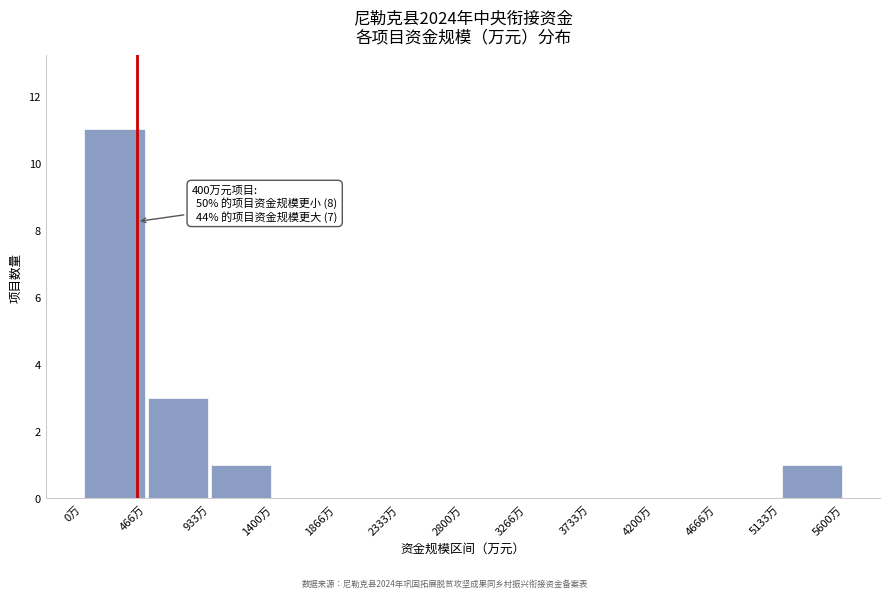

Which range on the x-axis has the tallest bar?

0 to 450